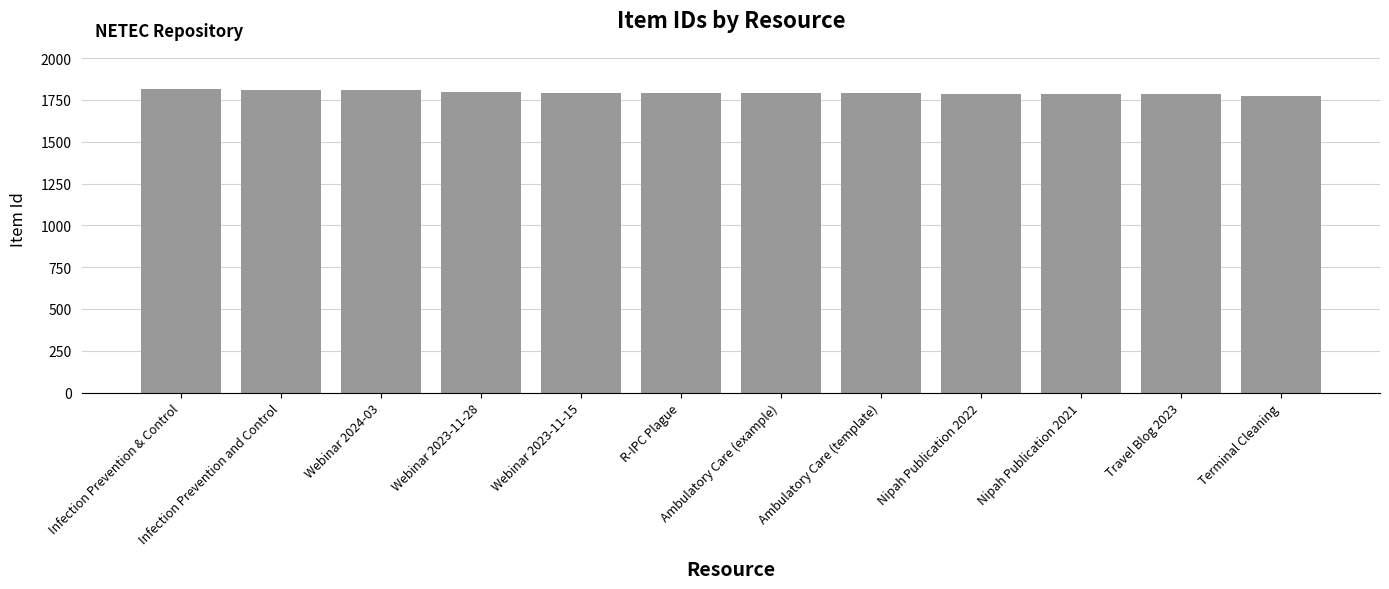

What is the difference between the maximum and second lowest values?

29